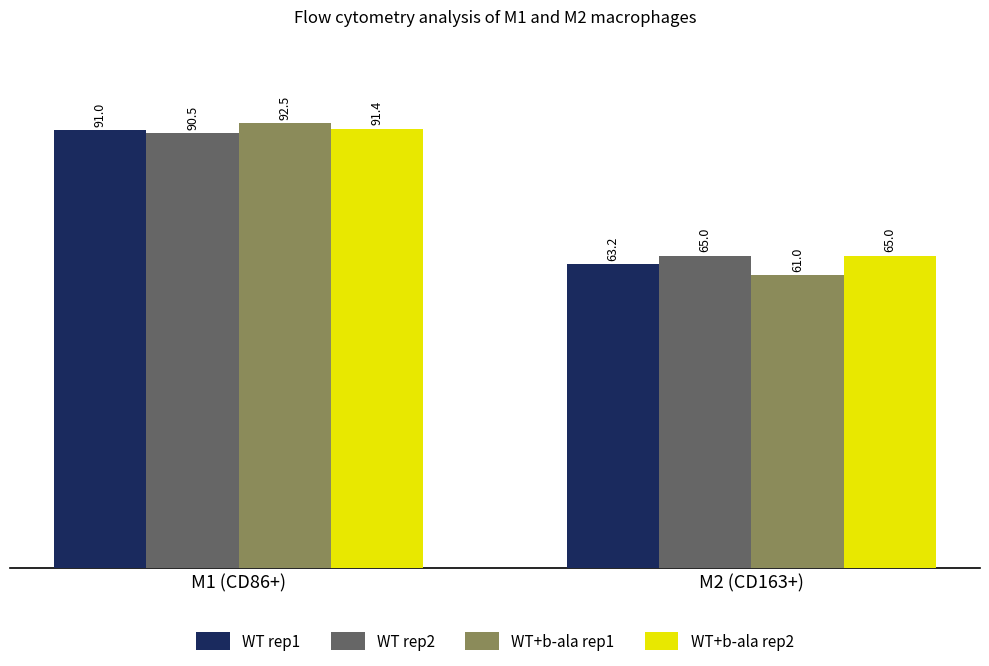

What is the average value of the WT rep2 series?

77.8